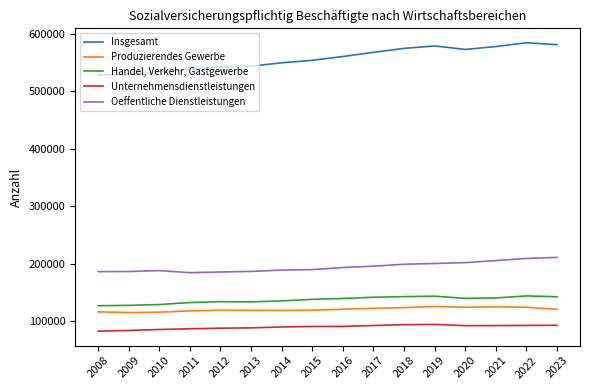

What is the difference between the maximum and second lowest values in the Unternehmensdienstleistungen series?

10528